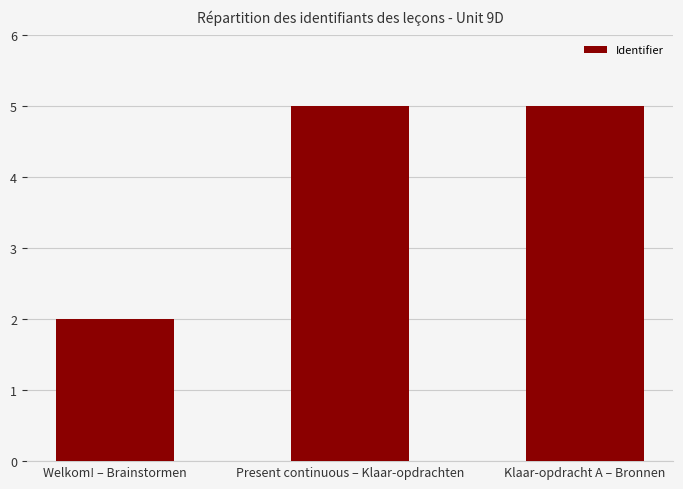

Where is the data nearest to the value 3?

Welkom! – Brainstormen